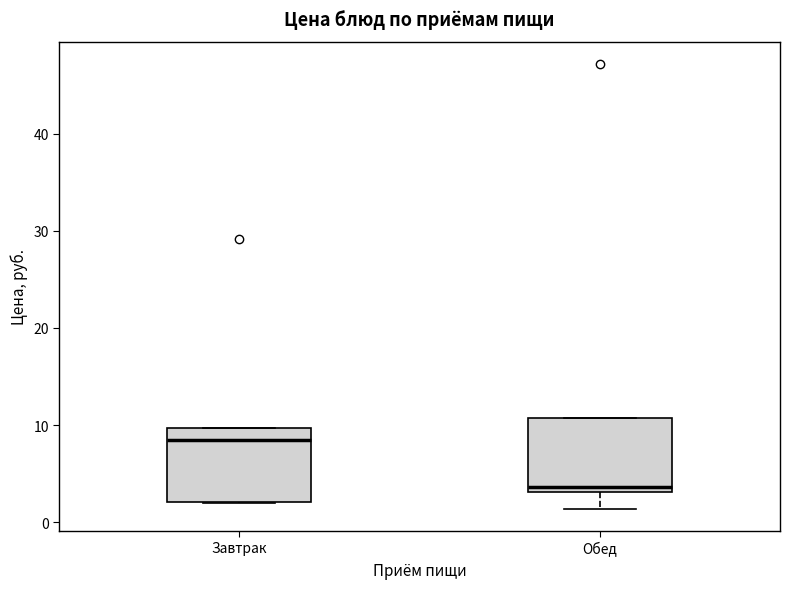

Reading left to right, read every box against the y-axis: the position of its median line, the range the box covers, and the ends of its whiskers. The values are not printed on the chart, so give them approximately, as read against the axis.

Завтрак: median 9, box 2 to 10, whiskers 2 to 10
Обед: median 4, box 3 to 11, whiskers 1 to 11